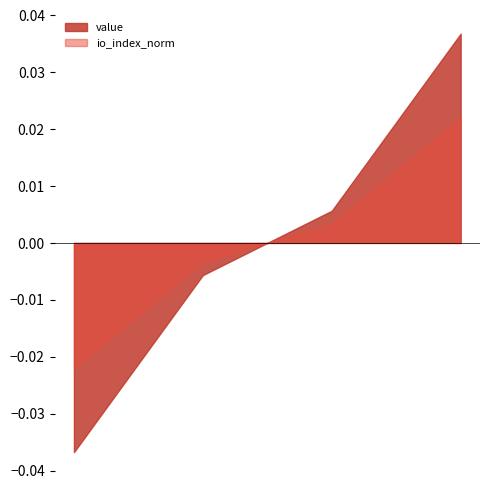

Rank the series by their maximum value, from highest to lowest.

value, io_index_norm